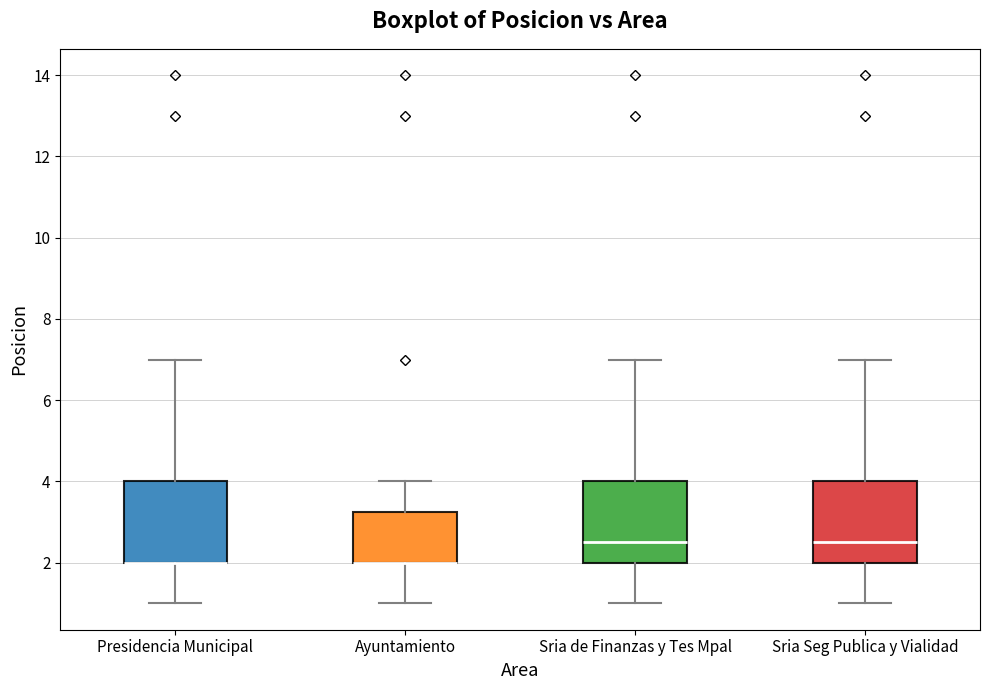

Reading left to right, transcribe this box plot: for each box, give where its median line is, the range the box spans, and where its two whiskers end, as read against the y-axis. The values are not printed on the chart, so give them approximately, as read against the axis.

Presidencia Municipal: median 2.0 (drawn on the box's lower edge), box 2.0 to 4.0, whiskers 1.0 to 7.0
Ayuntamiento: median 2.0 (drawn on the box's lower edge), box 2.0 to 3.2, whiskers 1.0 to 4.0
Sria de Finanzas y Tes Mpal: median 2.6, box 2.0 to 4.0, whiskers 1.0 to 7.0
Sria Seg Publica y Vialidad: median 2.6, box 2.0 to 4.0, whiskers 1.0 to 7.0